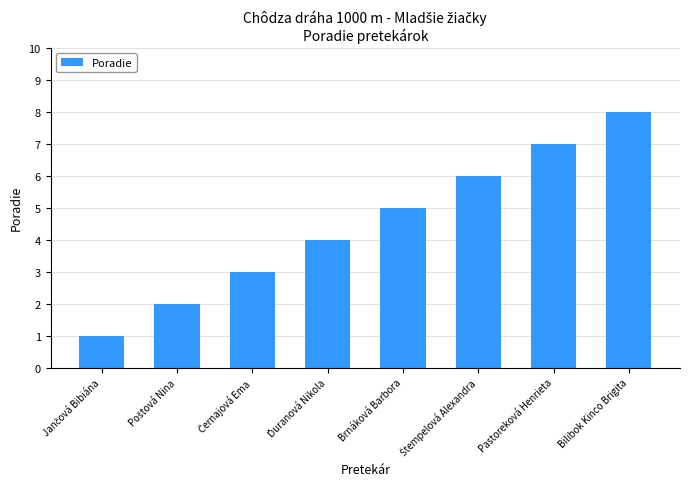

The chart shows a value of 4 at Bilibok Kinco Brigita. True or false?

False